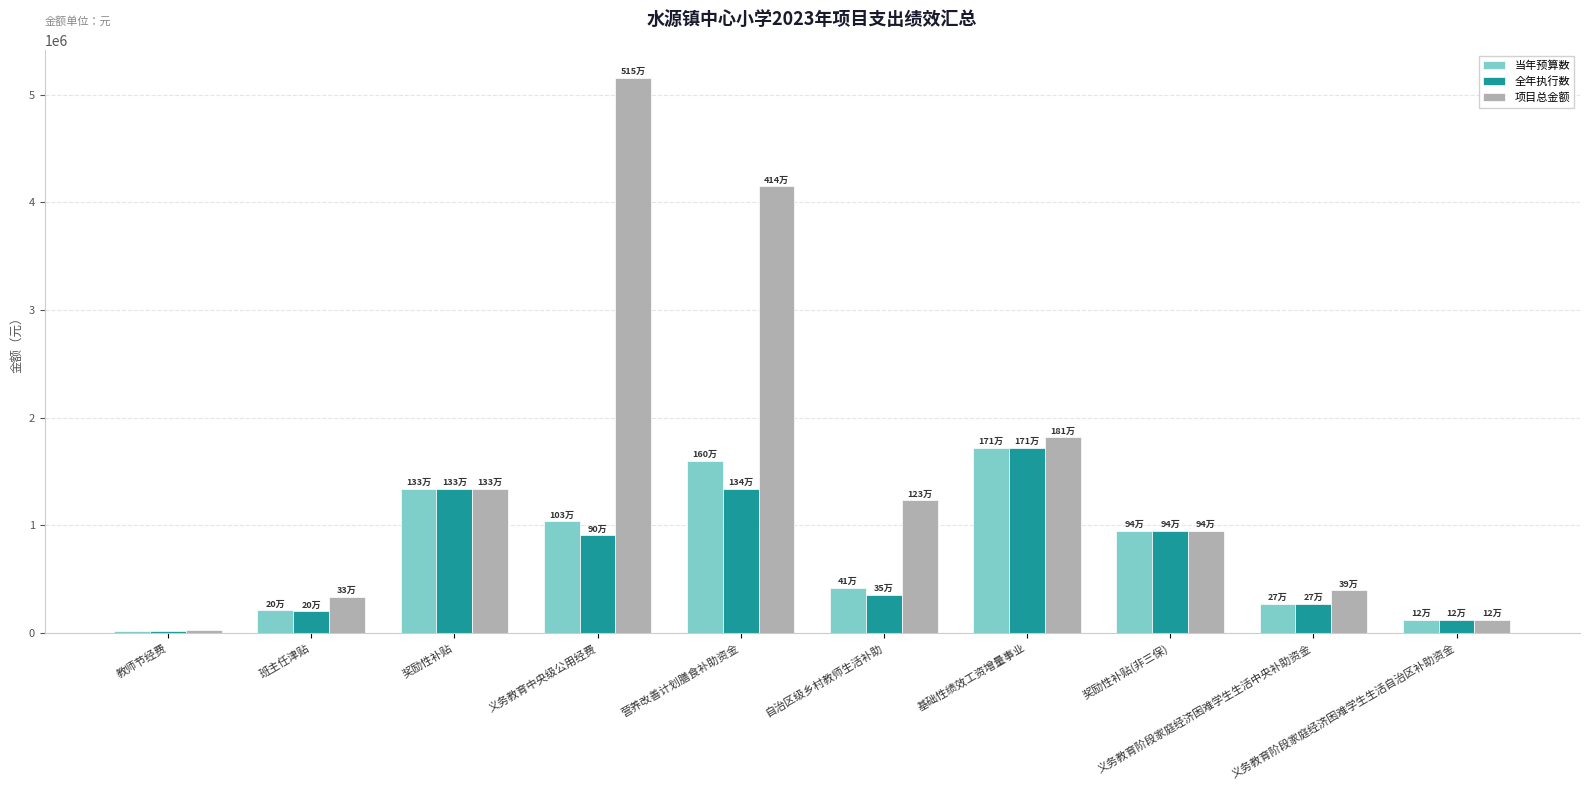

What is the difference between the second highest and minimum values in the 项目总金额 series?

4120390.0